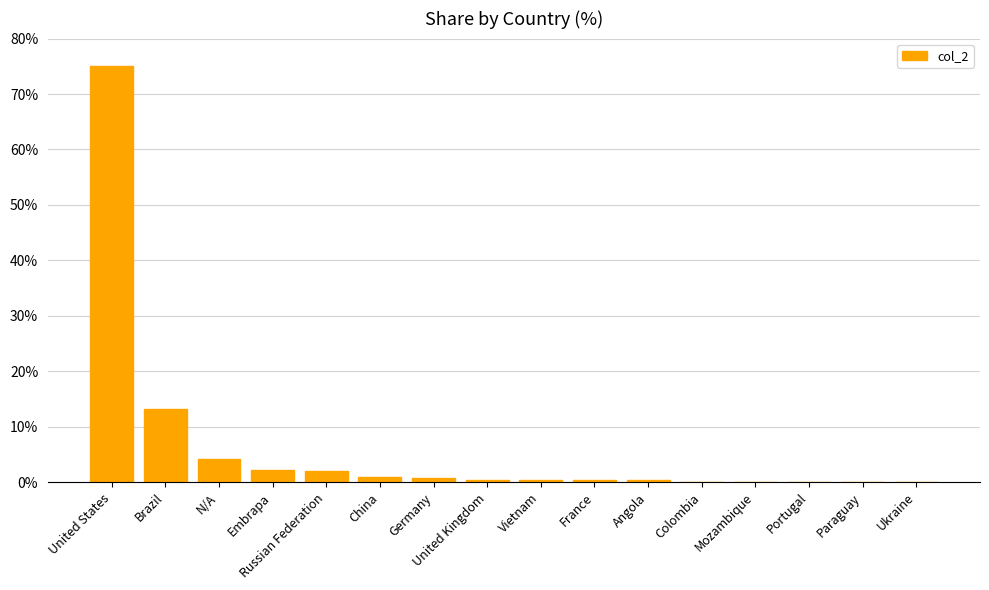

Count the number of data series in this chart.

1